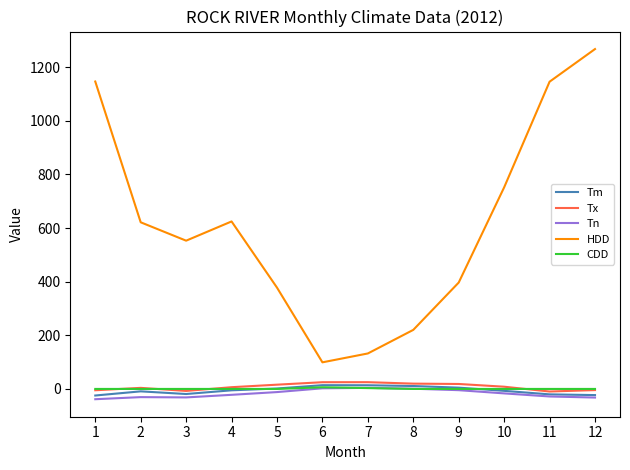

What are all the series names shown in the legend?

Tm, Tx, Tn, HDD, CDD